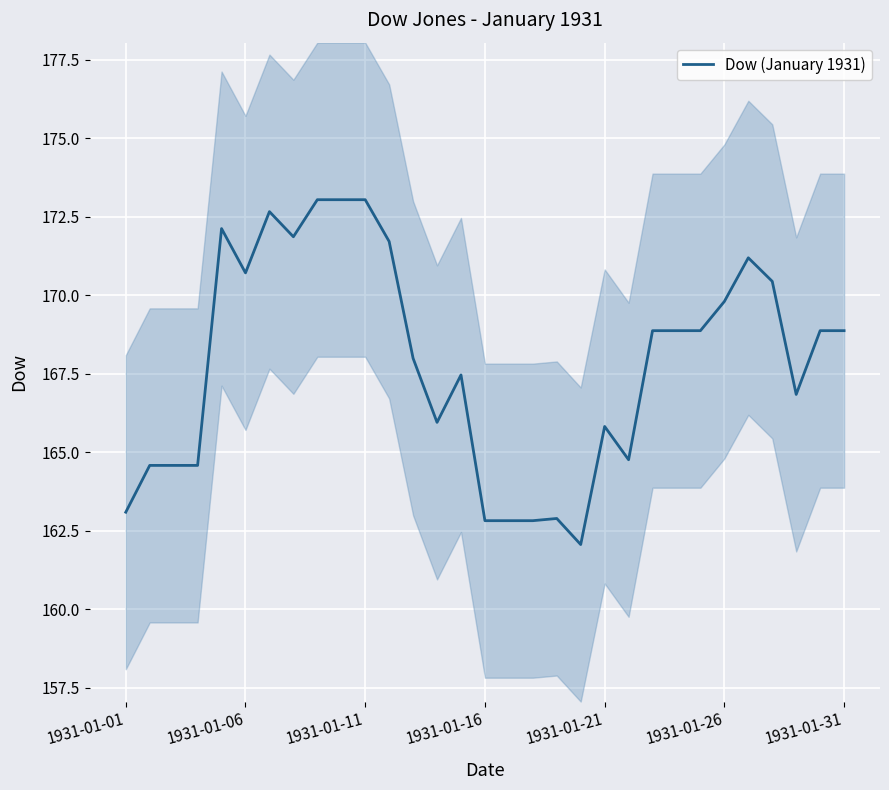

What is the maximum value for Dow (January 1931)?

173.0